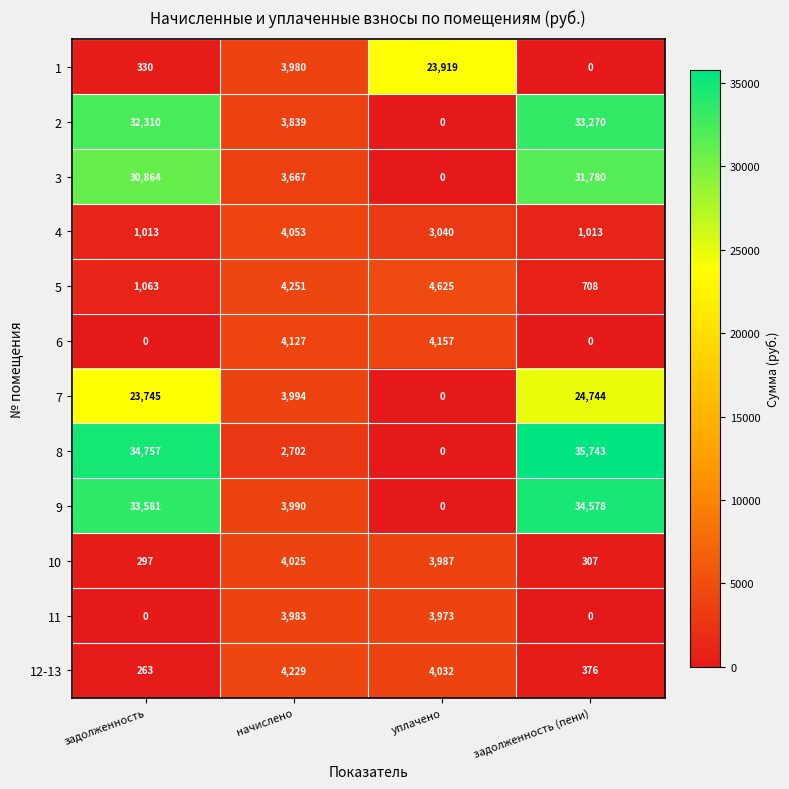

The 1 series shows 5966 at начислено. True or false?

False